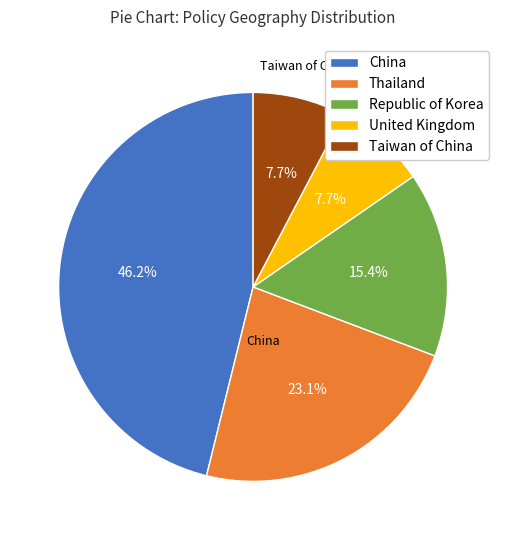

How many slices are in this pie chart?

5